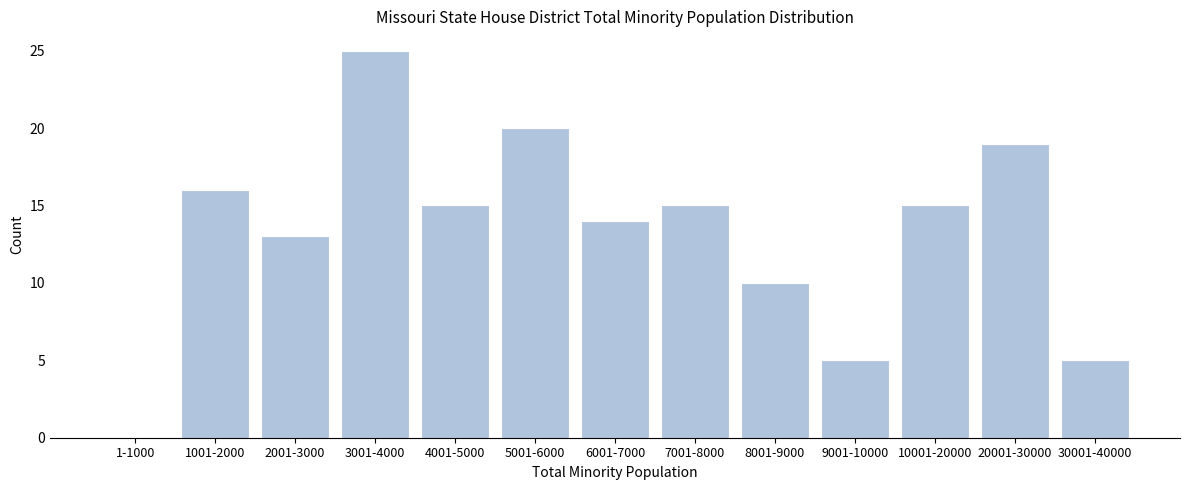

Reading right to left, extract all data points from this chart.

30001-40000=5	20001-30000=19	10001-20000=15	9001-10000=5	8001-9000=10	7001-8000=15	6001-7000=14	5001-6000=20	4001-5000=15	3001-4000=25	2001-3000=13	1001-2000=16	1-1000=0